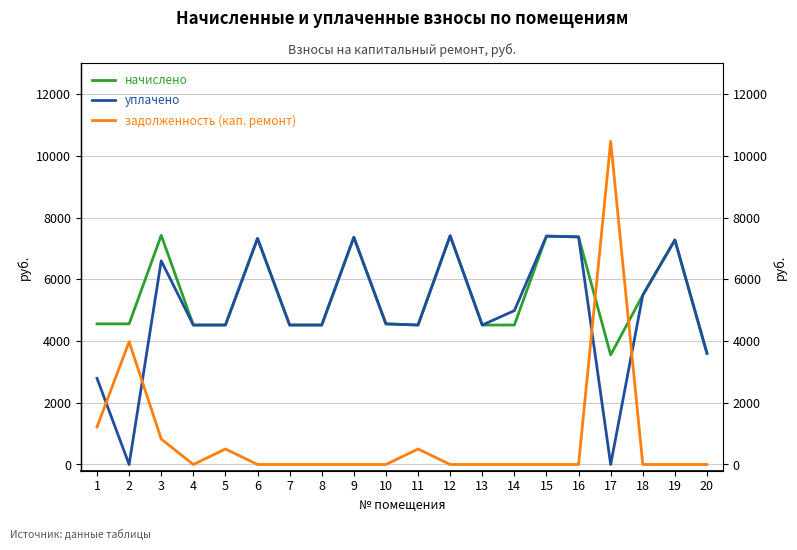

What is the difference between the maximum and minimum values in the задолженность (кап. ремонт) series?

10473.3